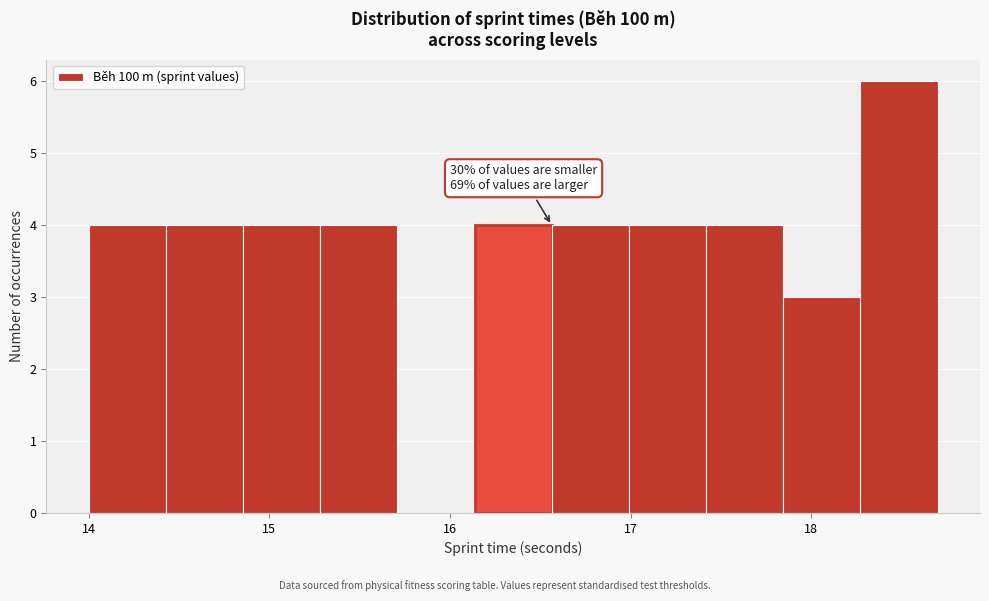

Over which range of the x-axis is the bar tallest?

18.3 to 18.7